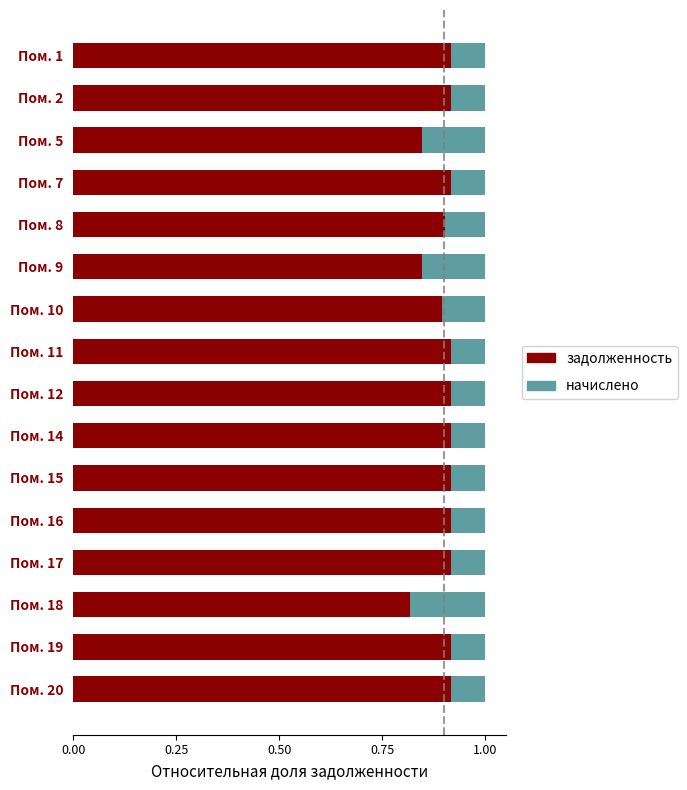

Count the number of categories in the chart.

16